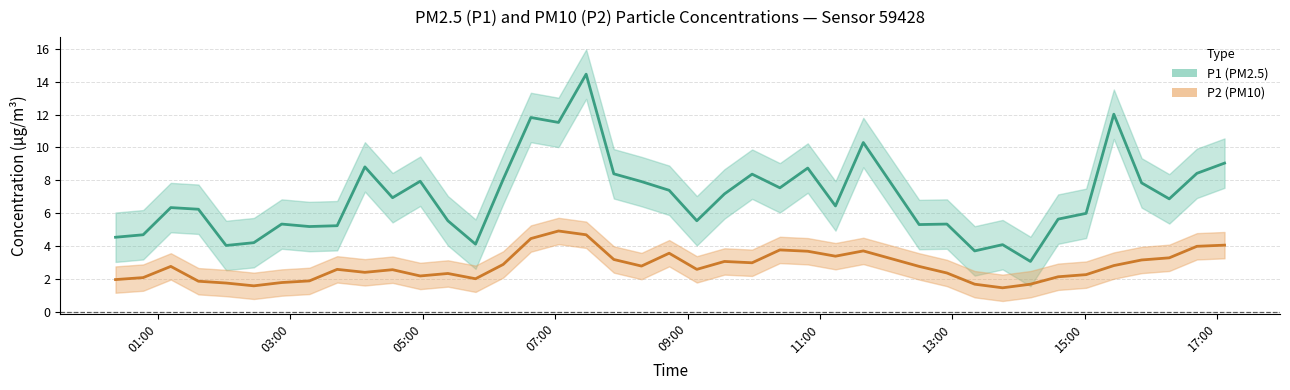

What are all the series names shown in the legend?

P1, P2